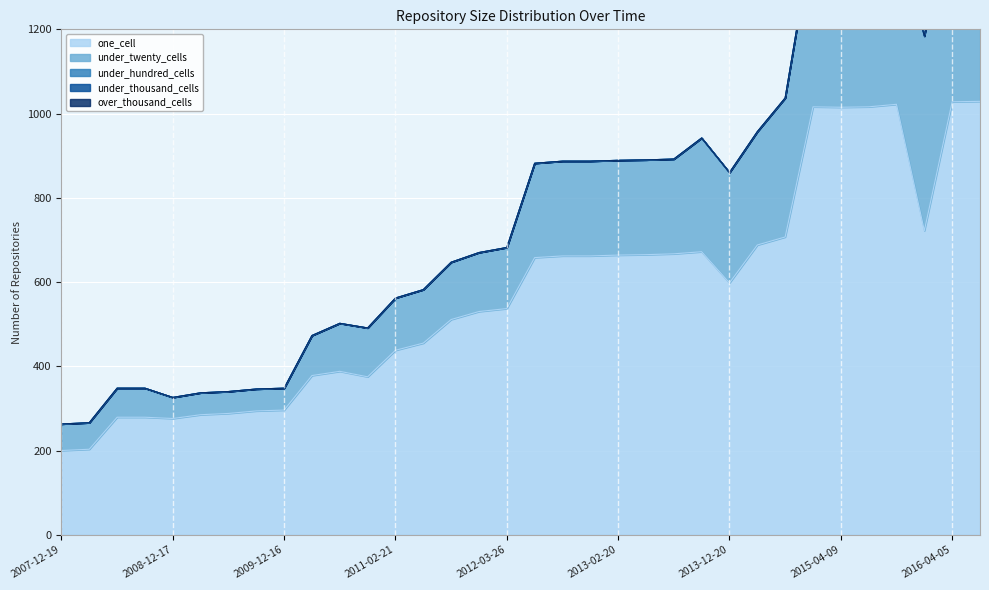

Is the value of under_thousand_cells at 2013-05-21 greater than the value of one_cell at 2011-02-21?

No